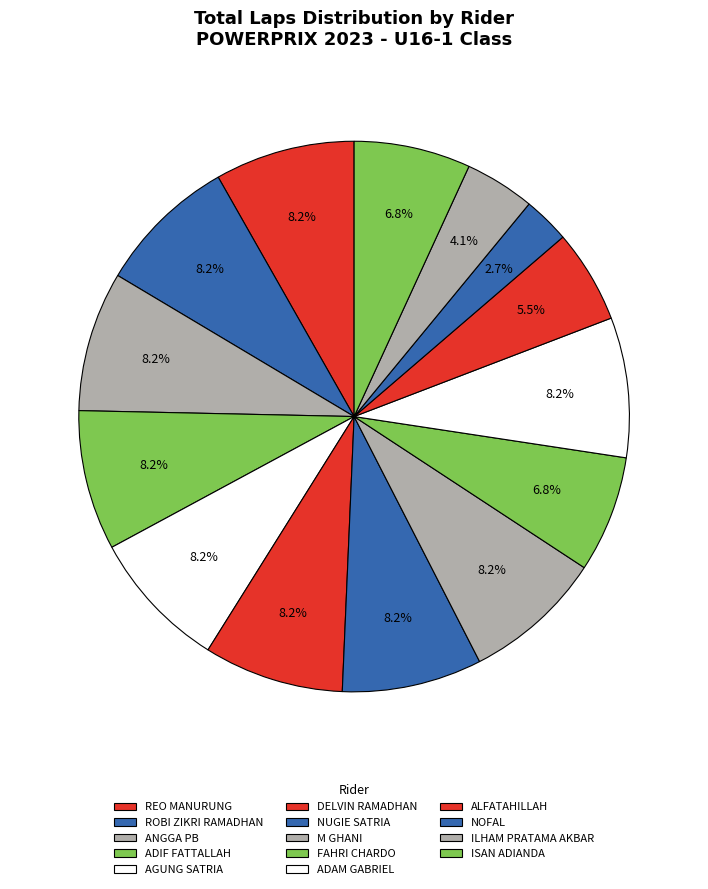

Rank the categories by value from lowest to highest.

NOFAL, ILHAM PRATAMA AKBAR, ALFATAHILLAH, FAHRI CHARDO, ISAN ADIANDA, REO MANURUNG, ROBI ZIKRI RAMADHAN, ANGGA PB, ADIF FATTALLAH, AGUNG SATRIA, DELVIN RAMADHAN, NUGIE SATRIA, M GHANI, ADAM GABRIEL